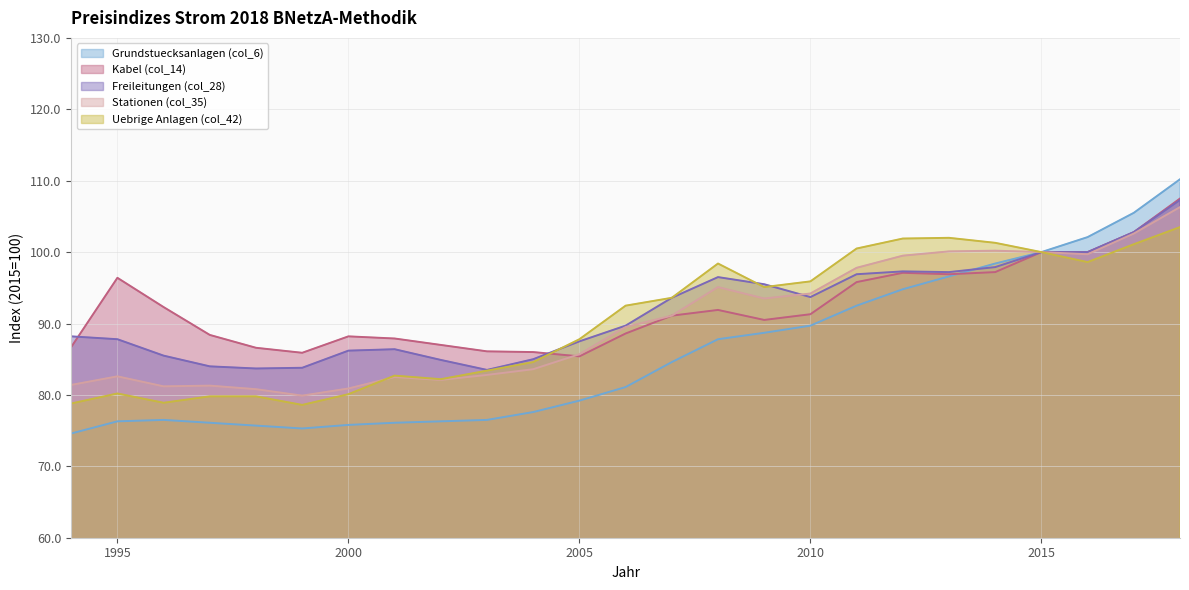

Does the chart display data point markers on the line(s)?

No